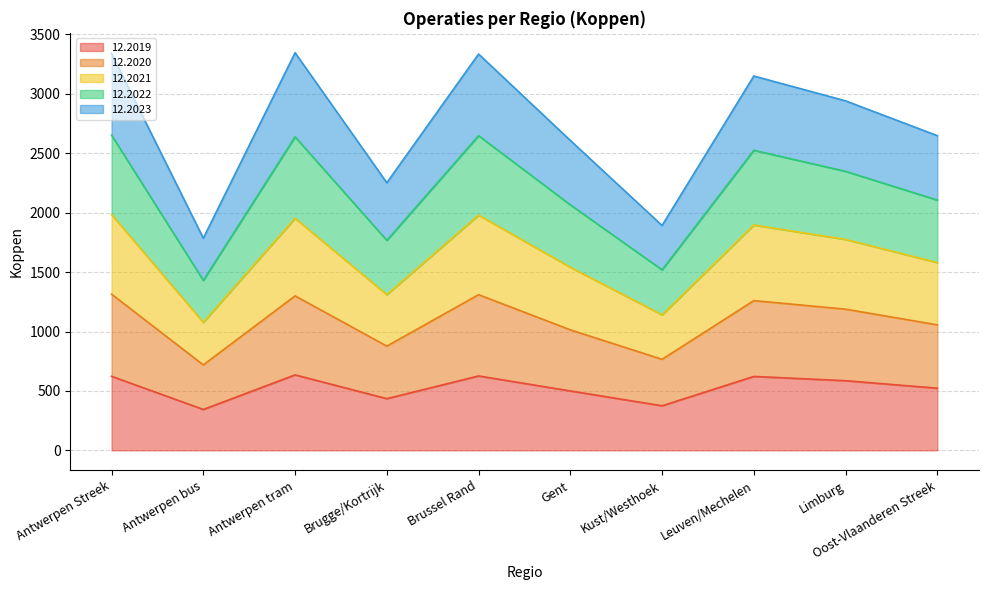

Is it true that 12.2019 equals 344 at Antwerpen bus?

True